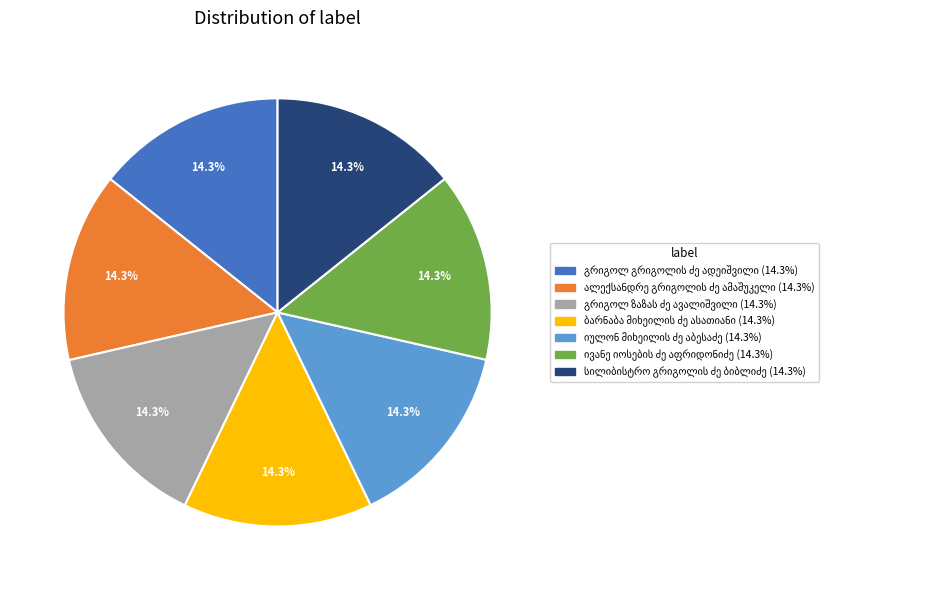

Is there a majority slice in this chart?

No